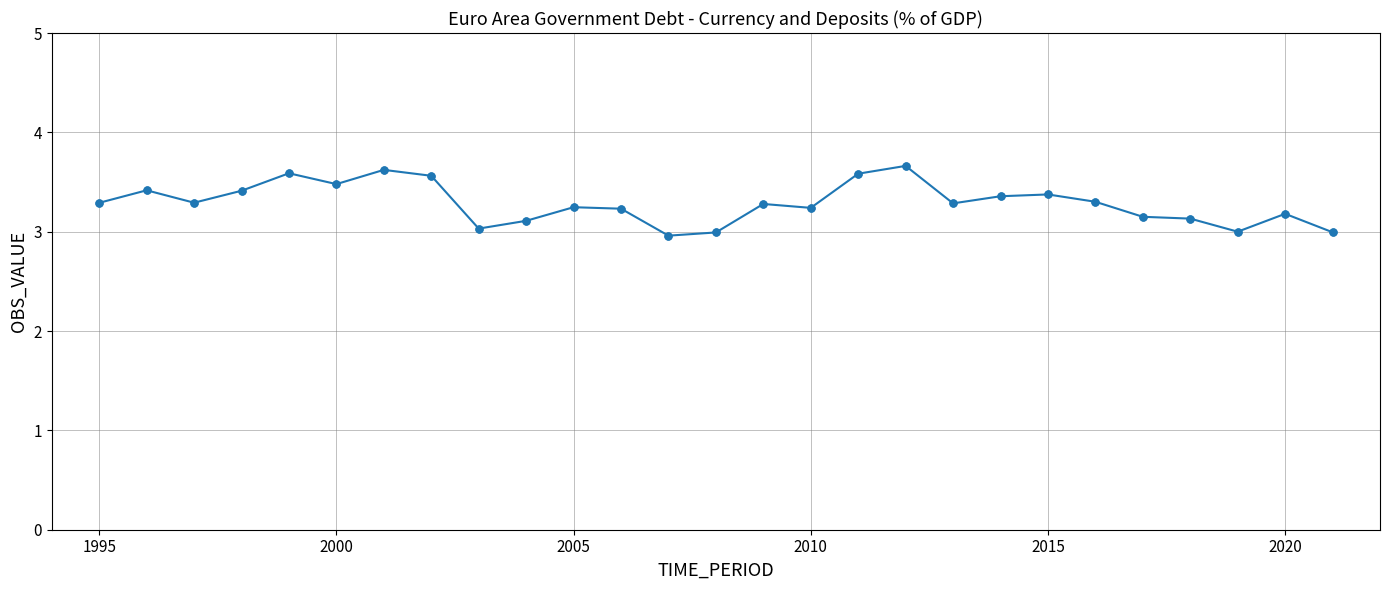

What is the value of the 23rd point from the left?

3.2